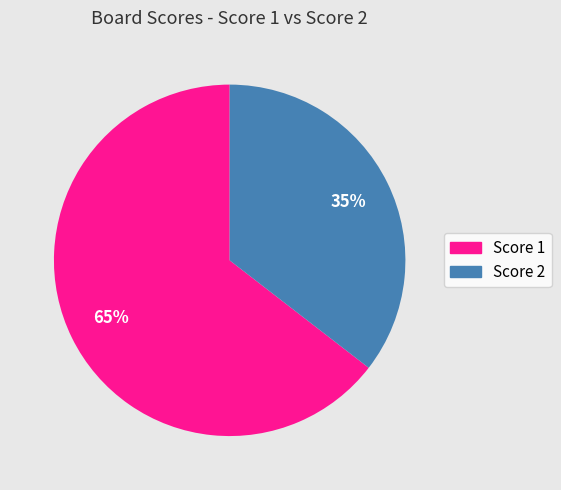

To the nearest percent, what is the average slice percentage?

50%